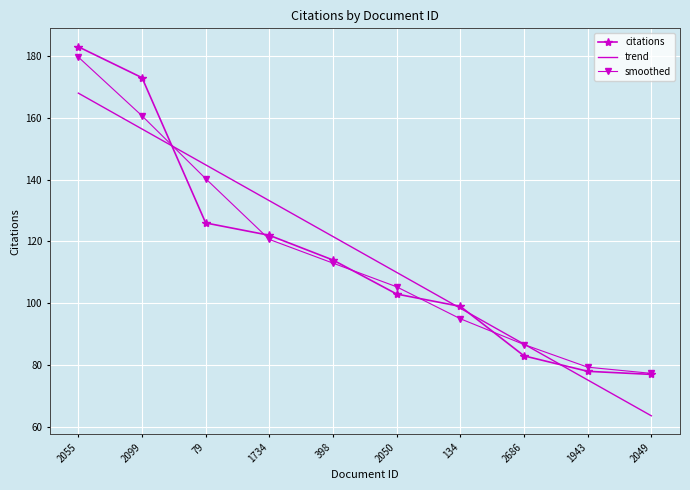

What is the difference between the highest and lowest values at 398?

8.6